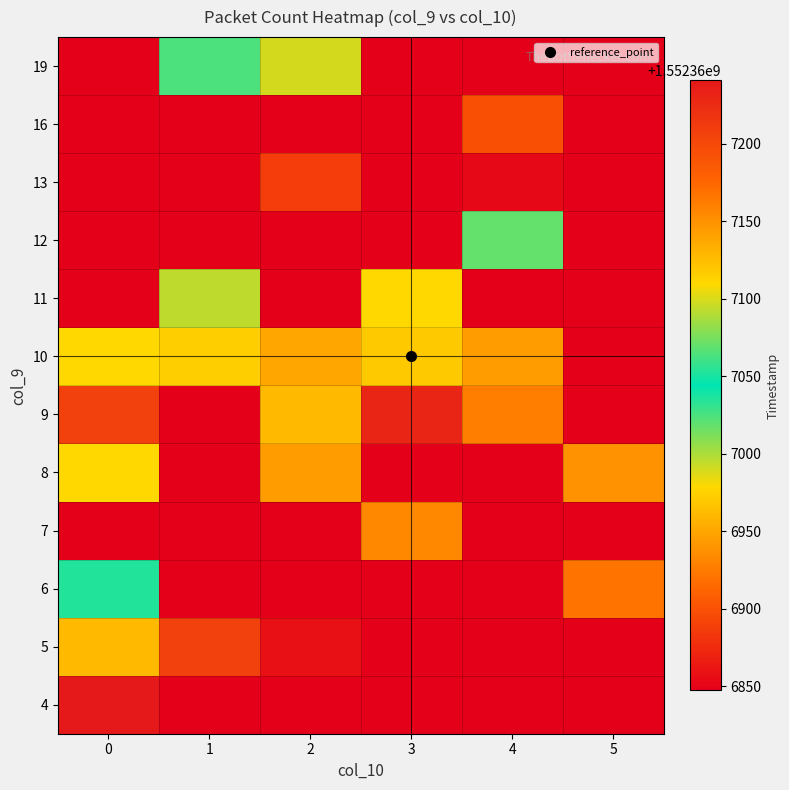

How many data points in col_vals are less than 2?

17